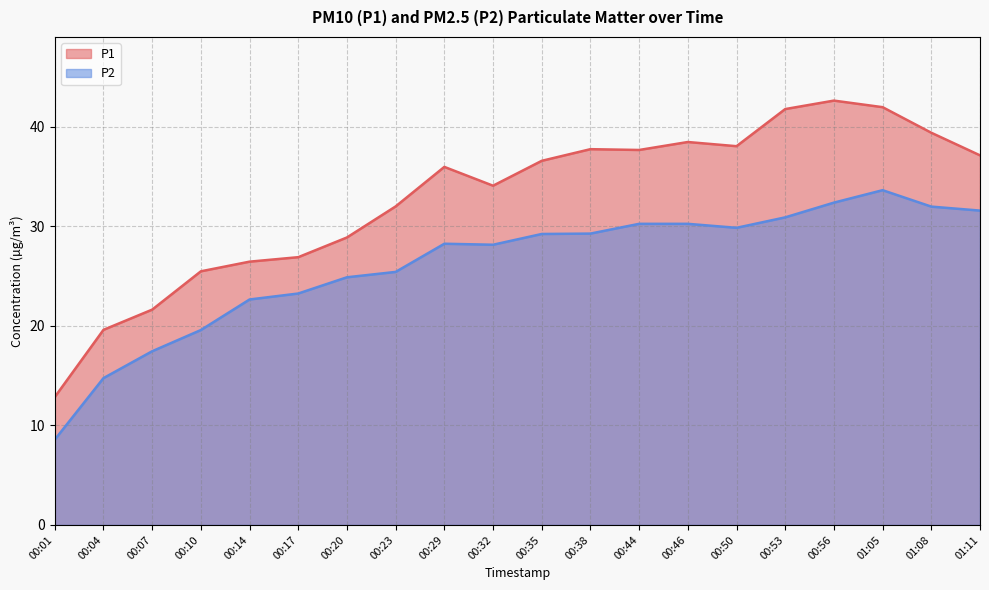

True or false: P1 and P2 cross at least once.

False